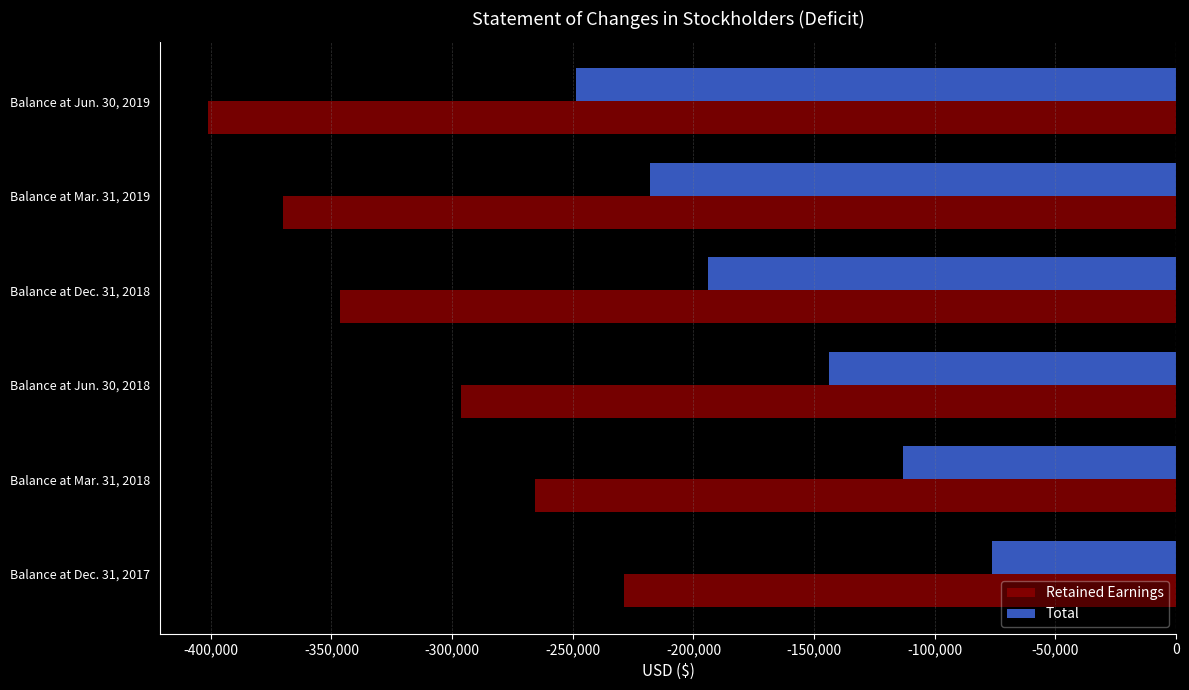

List the series in order of their peak value, lowest first.

Retained Earnings, Total